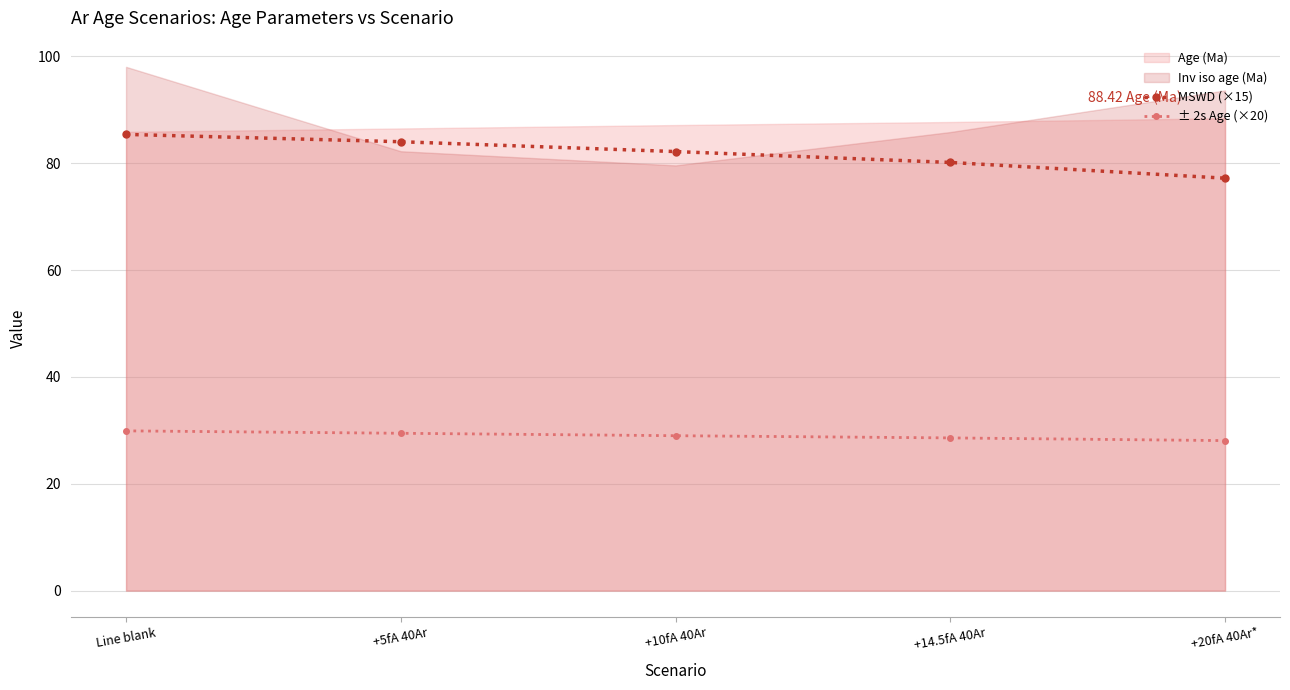

True or false: ± 2s Age (×20) and MSWD (×15) cross at least once.

False